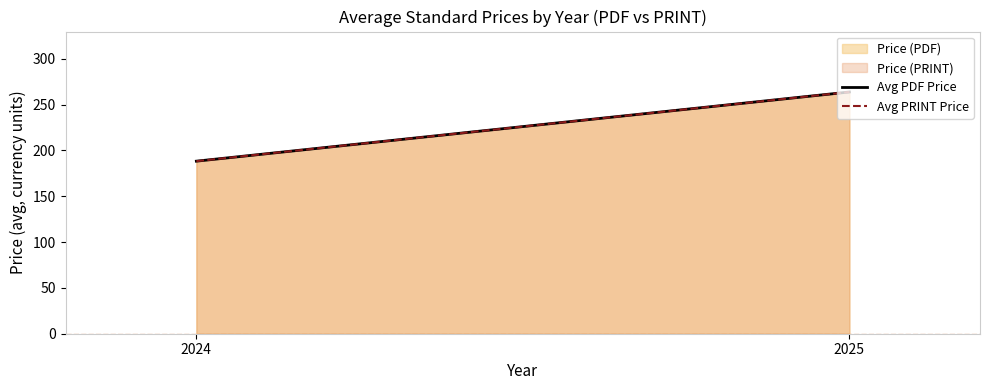

The Avg PRINT Price series shows 398.8 at 2025. True or false?

False